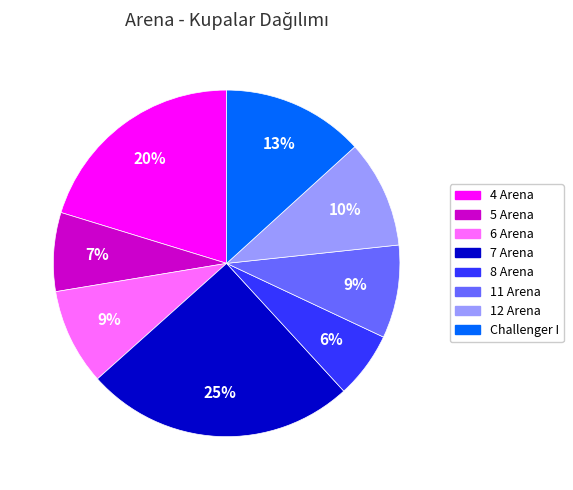

Do 12 Arena and 7 Arena together represent more than half of the pie?

No